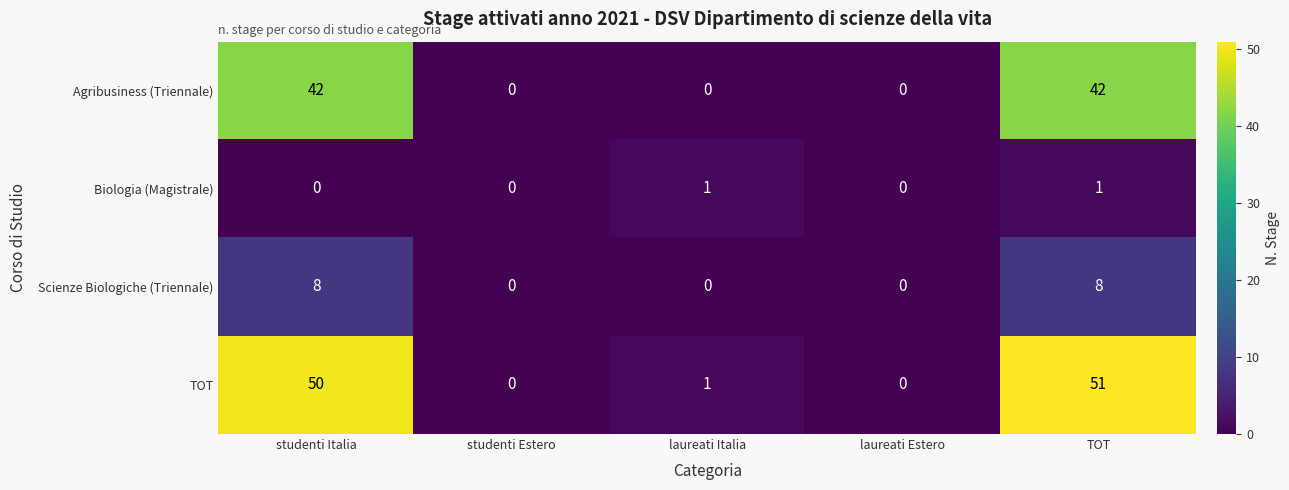

What is the difference between the second highest and minimum values in the Scienze Biologiche (Triennale) series?

8